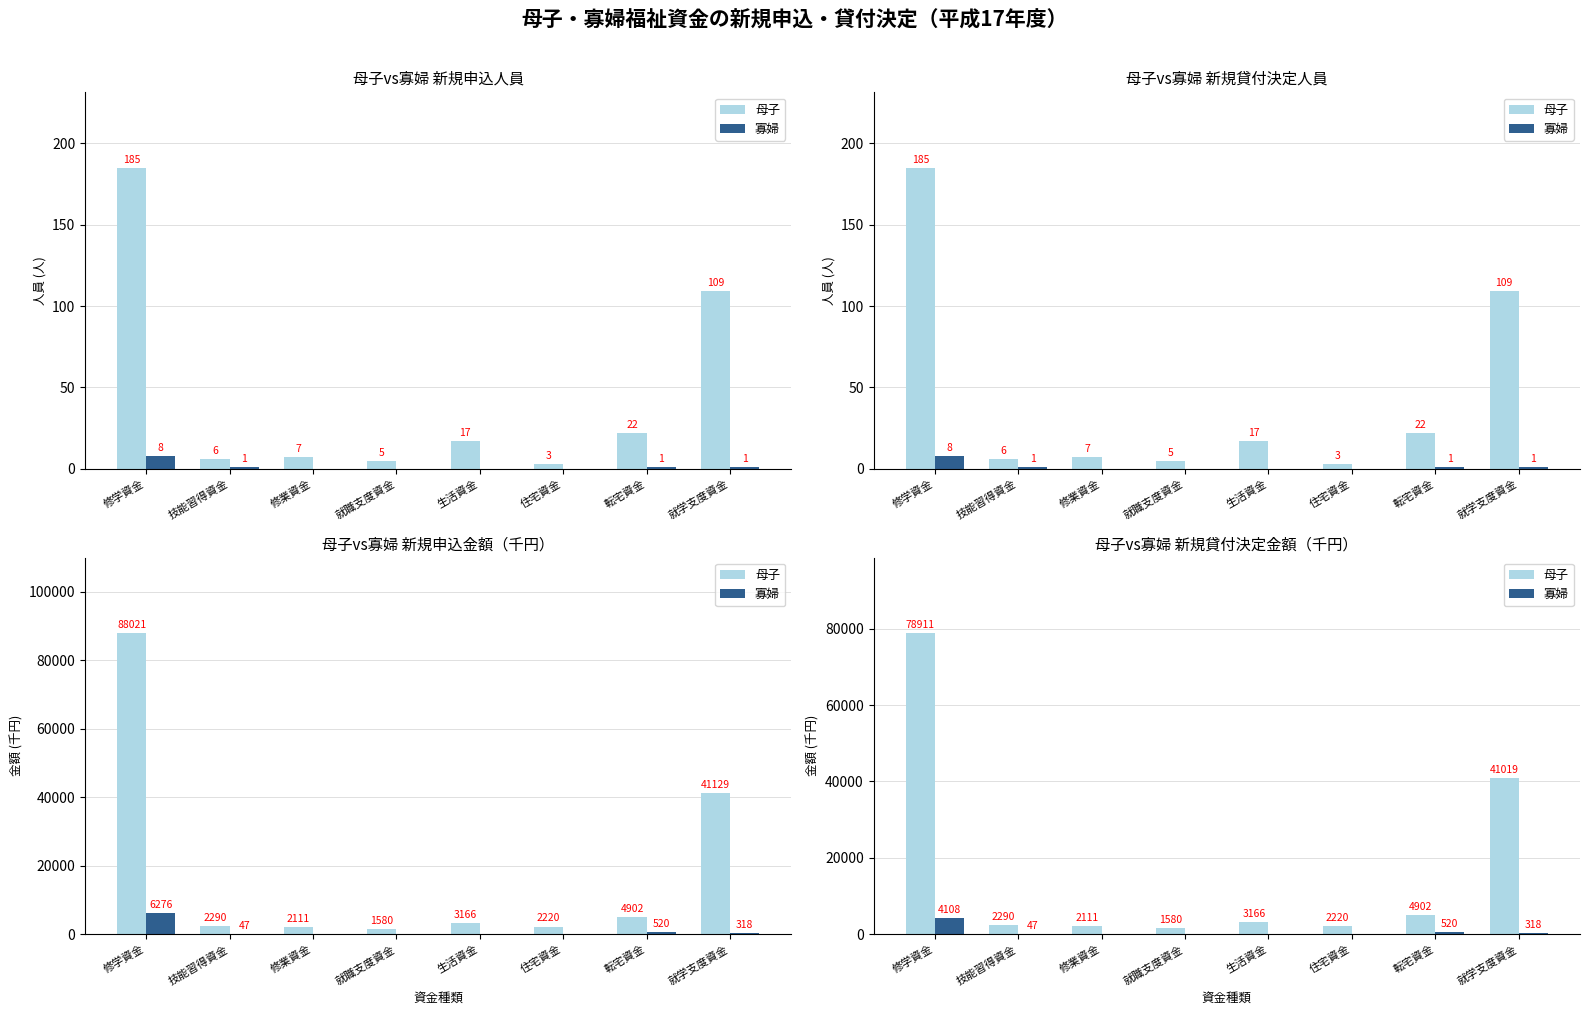

Rank the series at 就学支度資金 from highest to lowest value.

母子, 寡婦